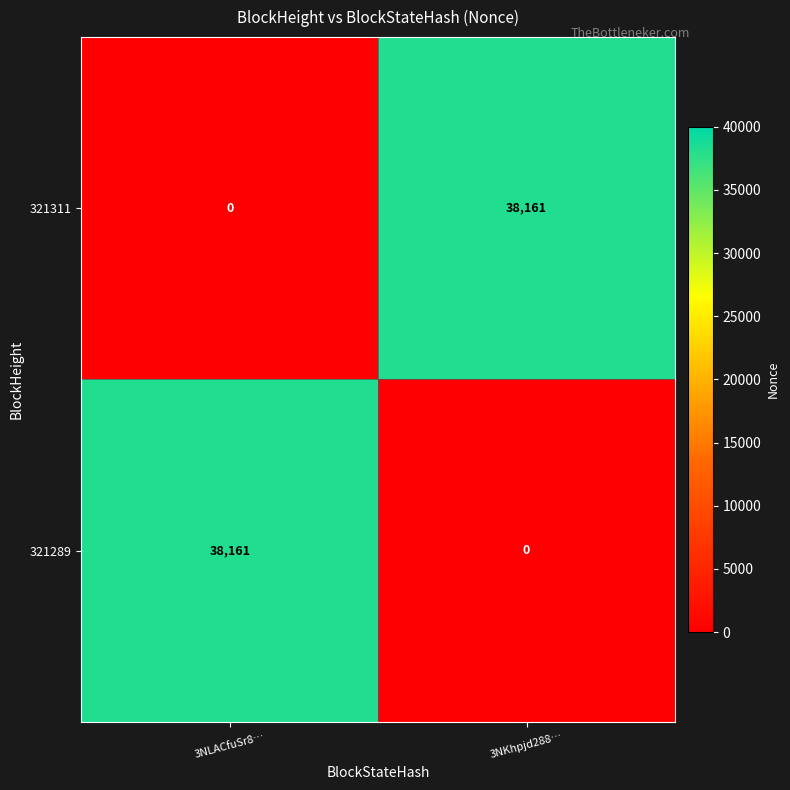

What is the sum of the 321289 values at 3NLACfuSr8… and 3NKhpjd288…?

38161